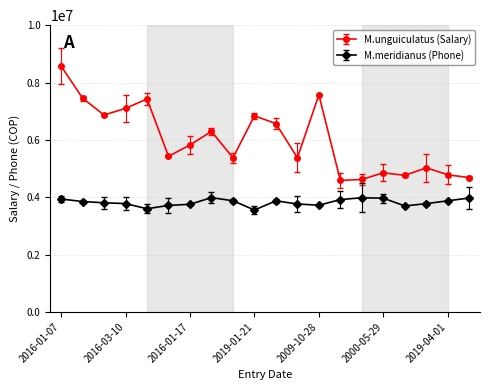

List the series in order of their peak value, highest first.

M.unguiculatus (Salary), M.meridianus (Phone)